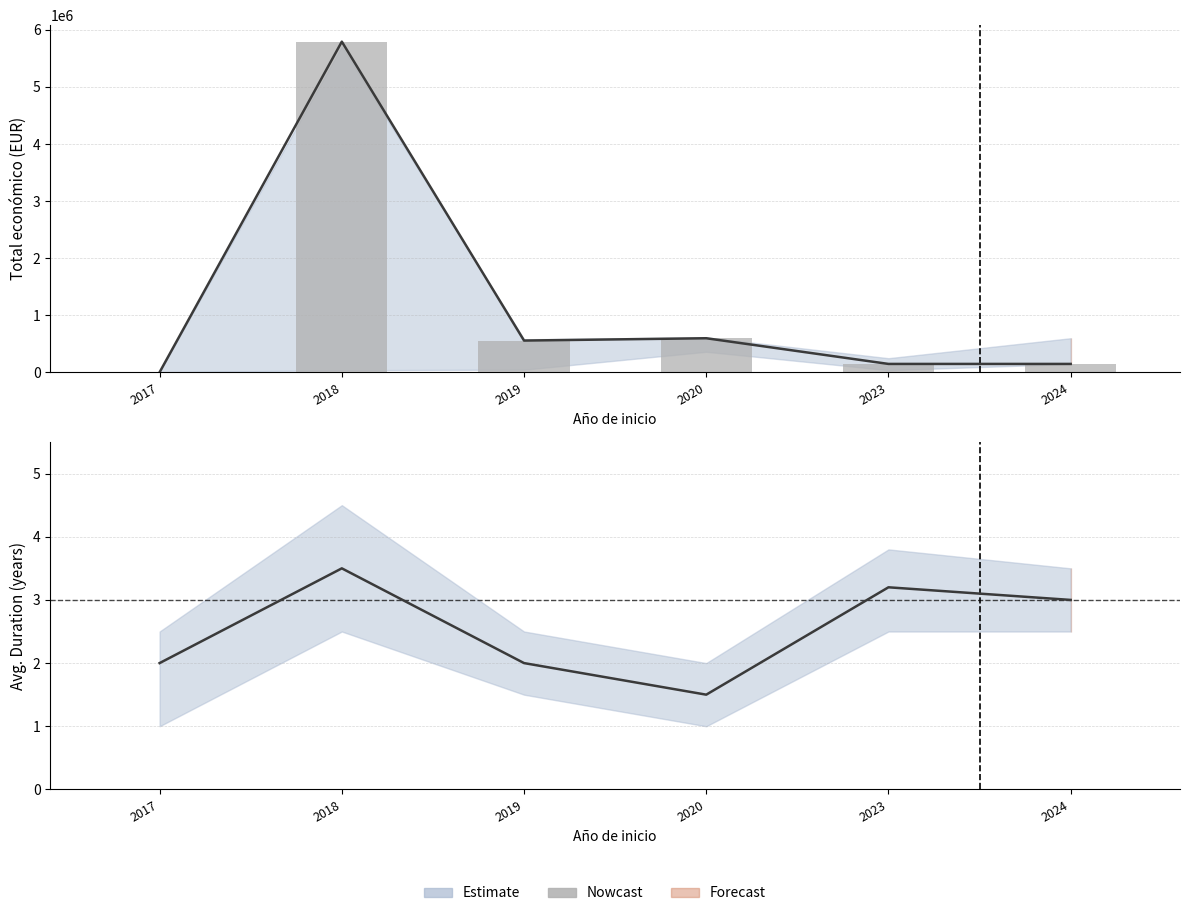

Approximately how many times larger is the value at 2024 compared to 2020?

2.0